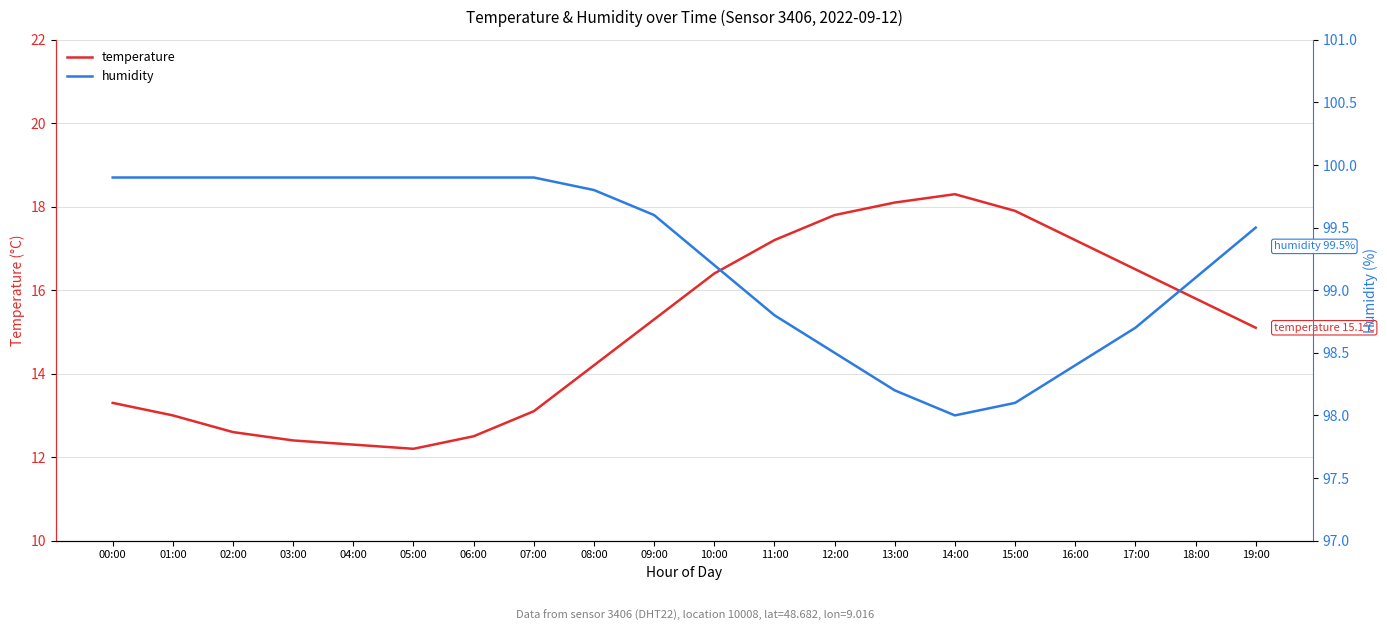

Reading right to left, transcribe all the data shown in this chart.

temperature: 15.1	15.8	16.5	17.2	17.9	18.3	18.1	17.8	17.2	16.4	15.3	14.2	13.1	12.5	12.2	12.3	12.4	12.6	13.0	13.3
humidity: 99.5	99.1	98.7	98.4	98.1	98.0	98.2	98.5	98.8	99.2	99.6	99.8	99.9	99.9	99.9	99.9	99.9	99.9	99.9	99.9